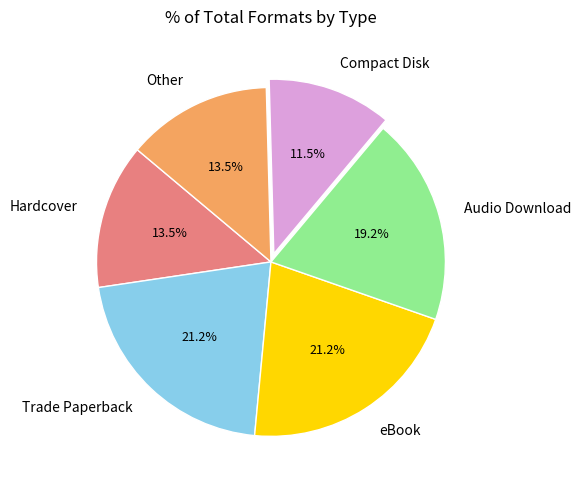

What portion of the pie excludes Compact Disk?

88.5%